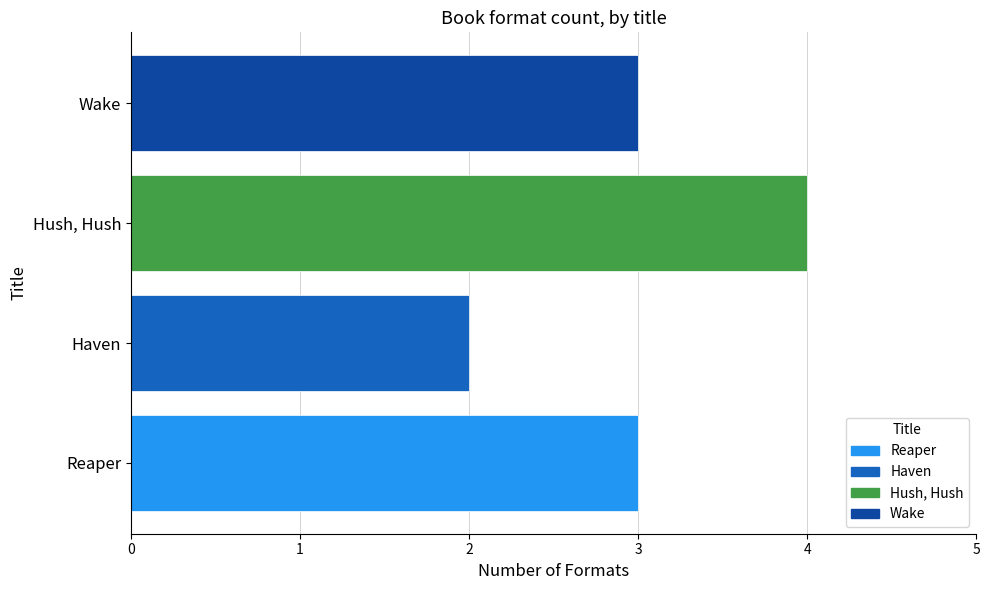

How many distinct data groups are displayed?

1